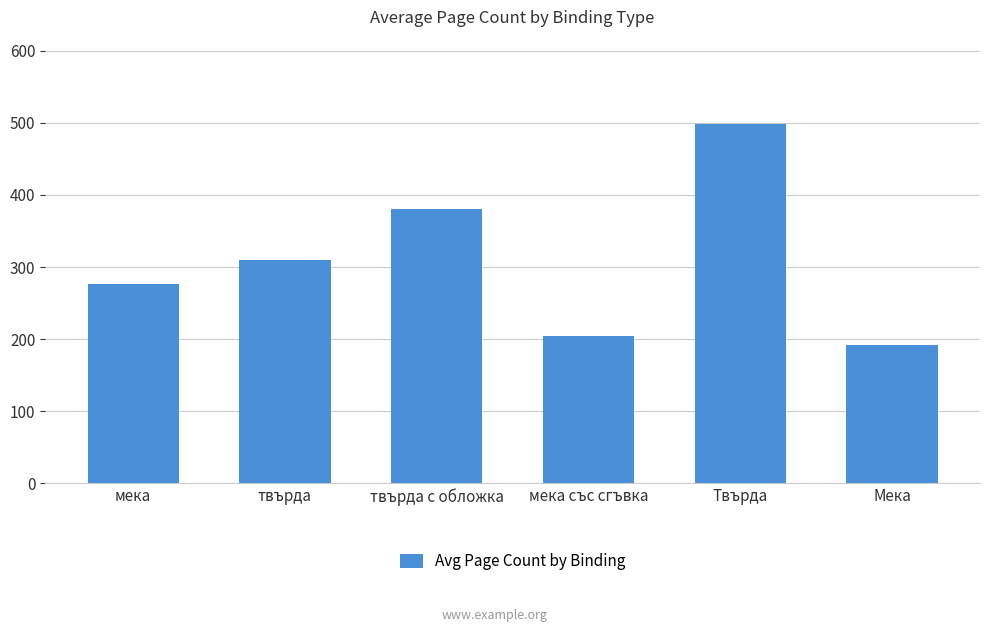

Approximately how many times larger is the value at Мека compared to мека със сгъвка?

0.9